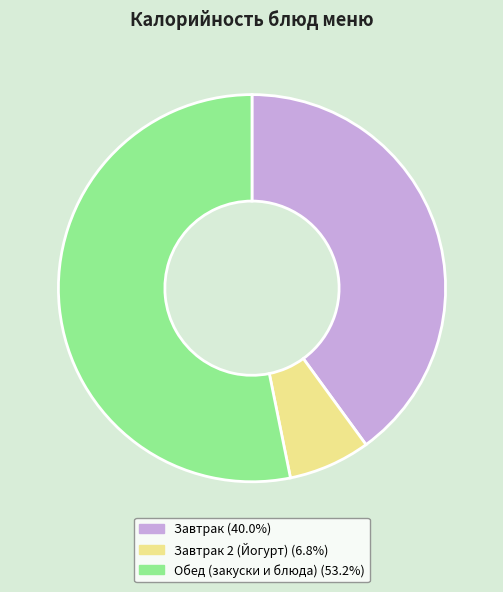

Is the sum of Завтрак (40.0%) and Обед (закуски и блюда) (53.2%) greater than half?

Yes